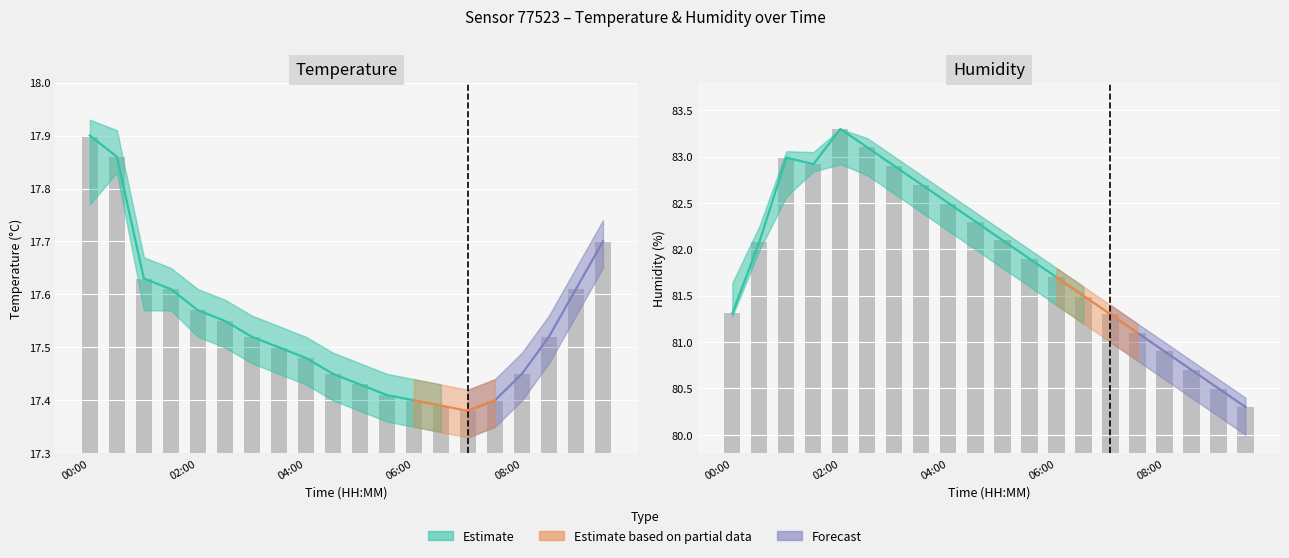

Which category has the lowest value in the humidity series?

09:30